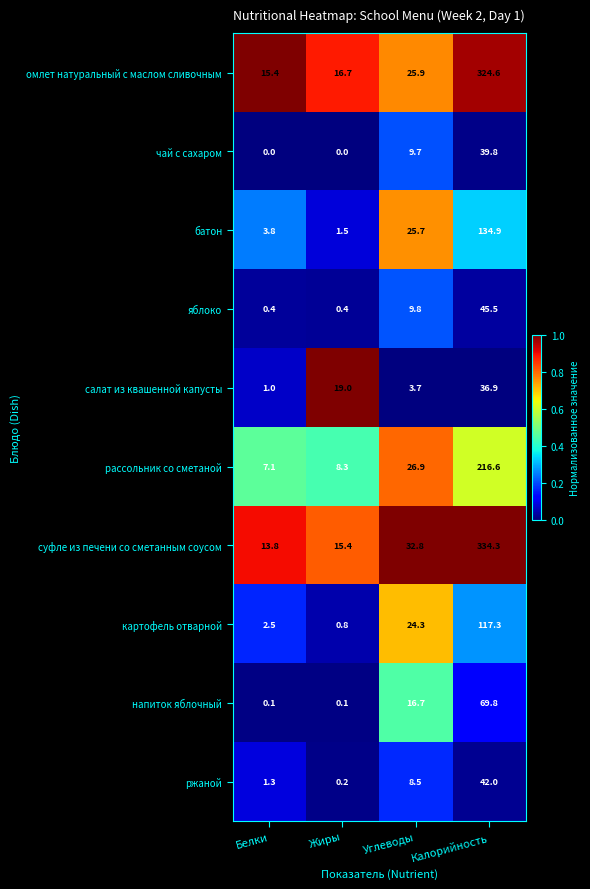

Which category has the lowest value in the ржаной series?

Жиры